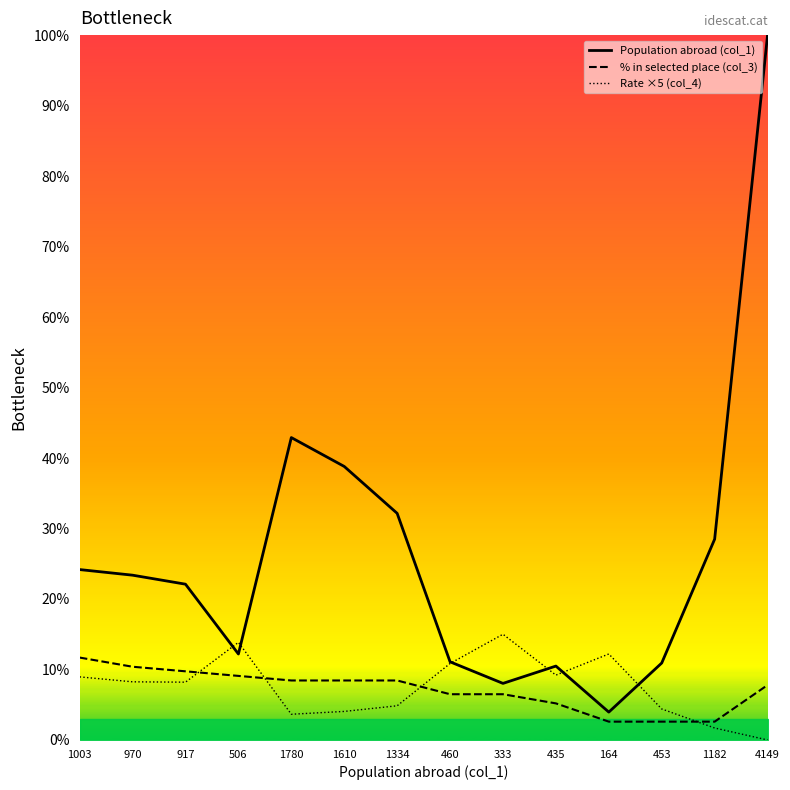

What is the difference between the second highest and second lowest values in the Population abroad (col_1) series?

34.9